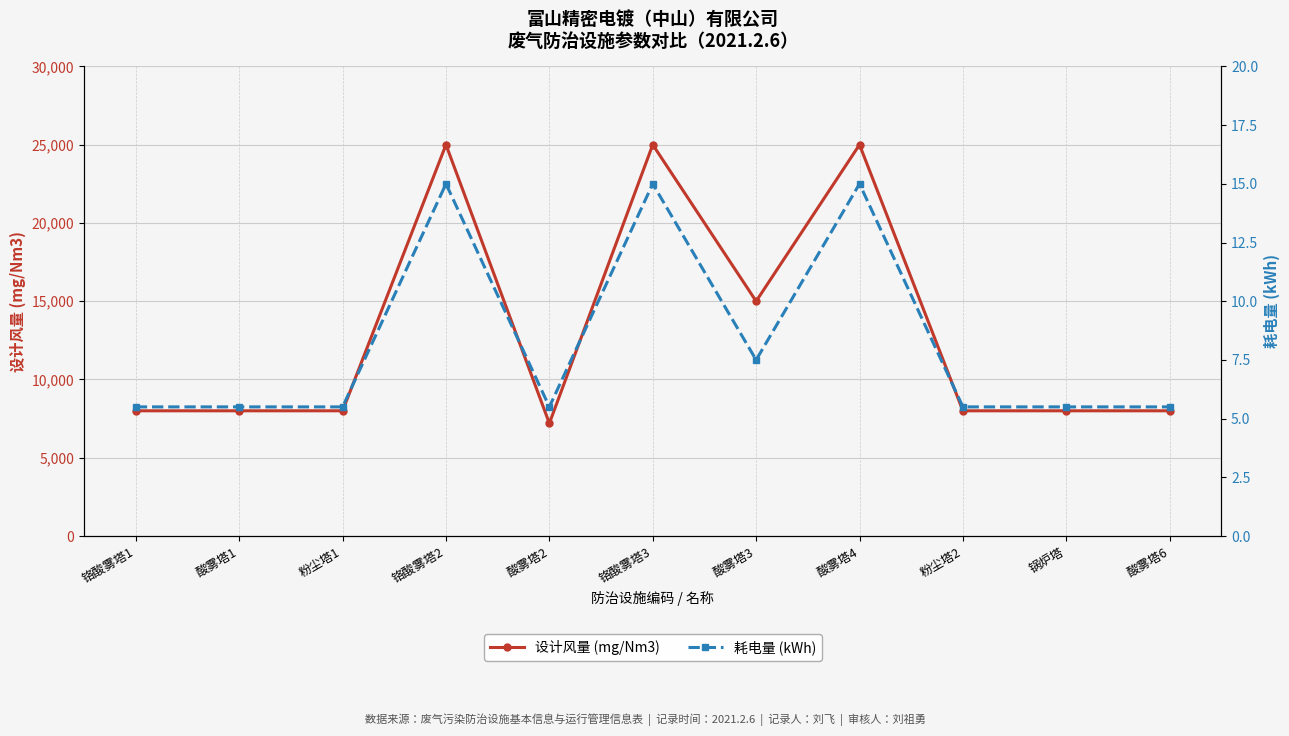

What is the smallest value displayed?

5.5